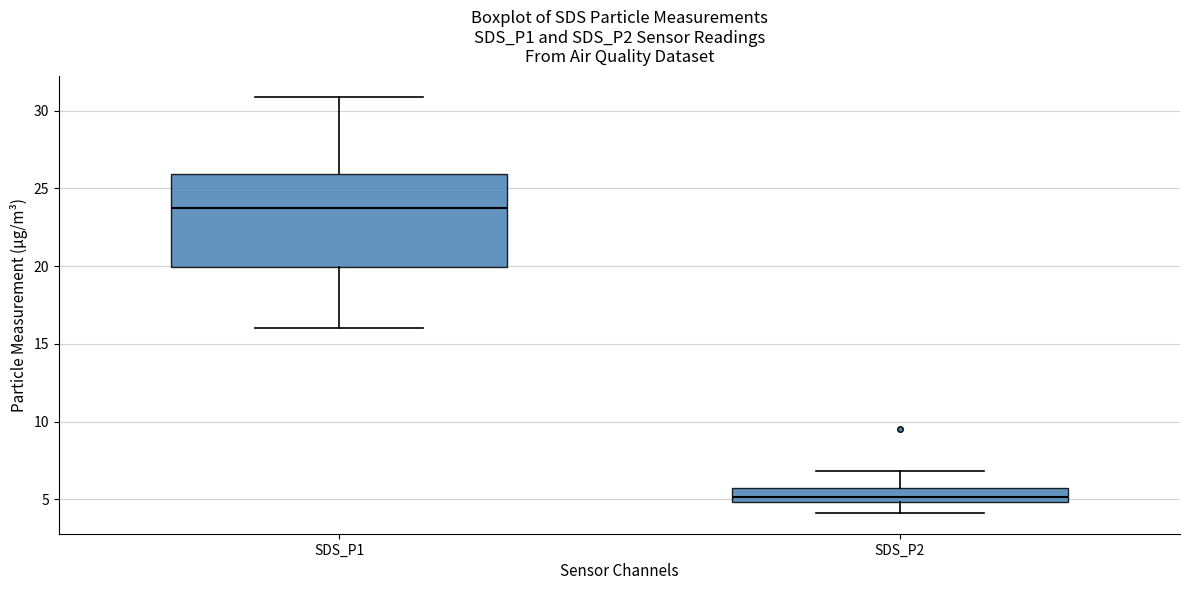

Reading left to right, read every box against the y-axis: the position of its median line, the range the box covers, and the ends of its whiskers. The values are not printed on the chart, so give them approximately, as read against the axis.

SDS_P1: median 23.5, box 20.0 to 26.0, whiskers 16.0 to 31.0
SDS_P2: median 5.0 (just above the box's lower edge), box 5.0 to 6.0, whiskers 4.0 to 7.0